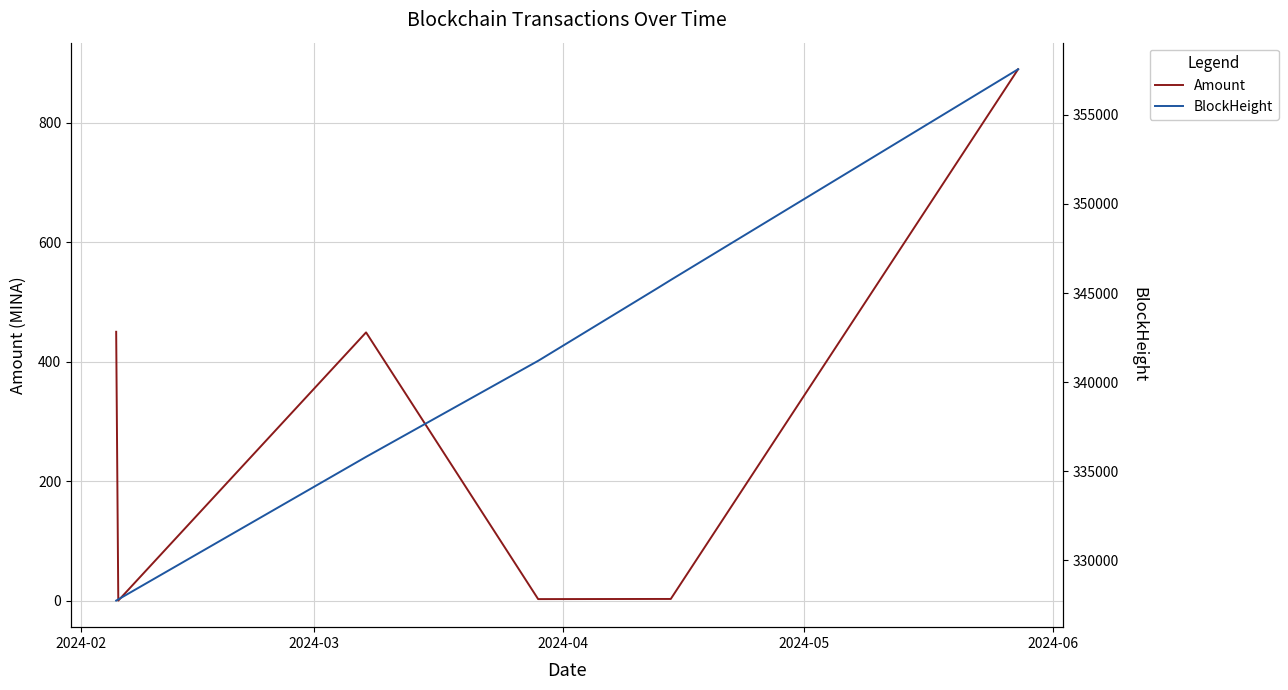

What is the greatest value displayed?

357554.0